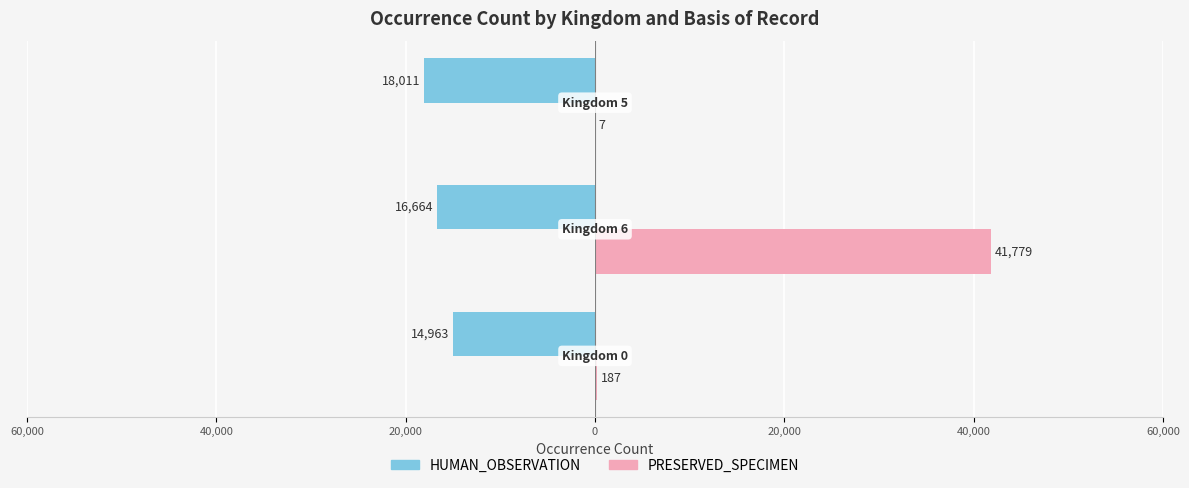

What is the value of the HUMAN_OBSERVATION bar at the 2nd from the left?

-16664